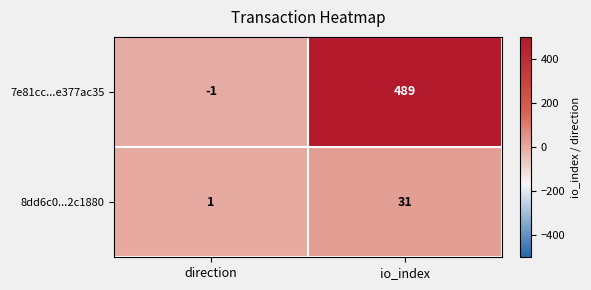

At which category does the chart reach its minimum across all series?

direction